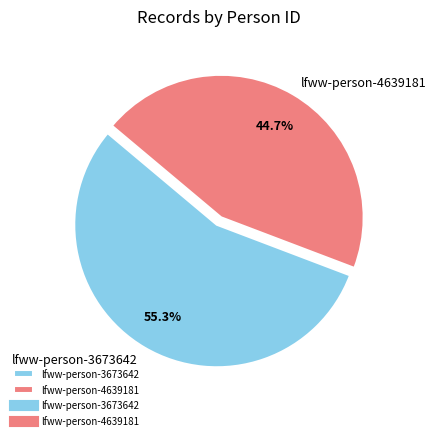

Is there any slice that represents more than half of the pie?

Yes